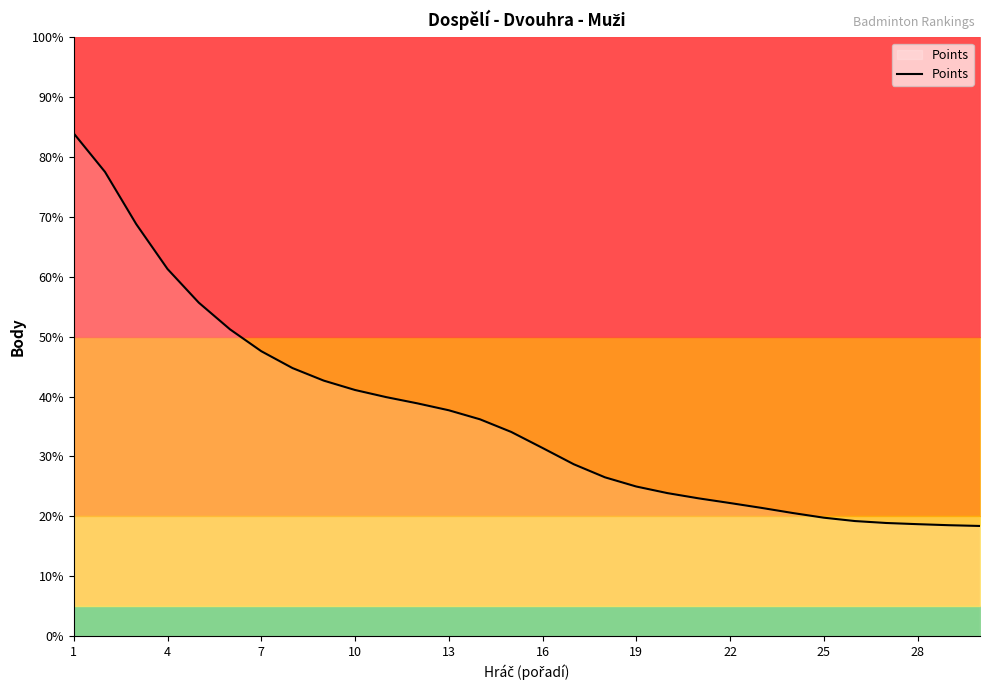

What is the lowest value of the Points series?

18.4